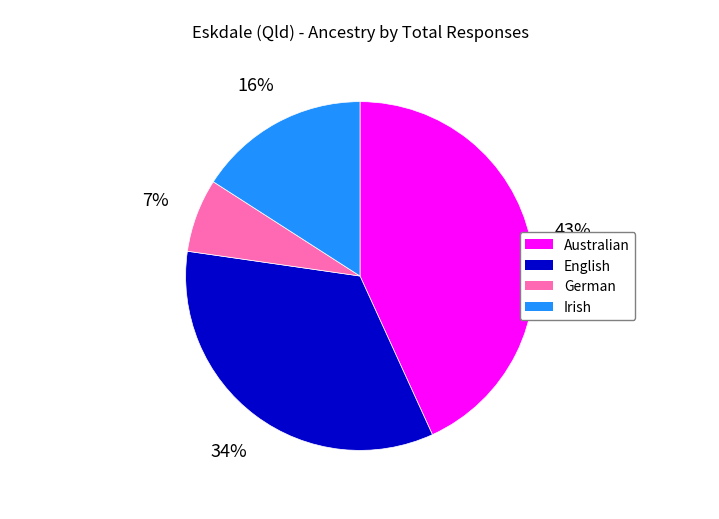

The Australian slice represents 33% of the pie. True or false?

False